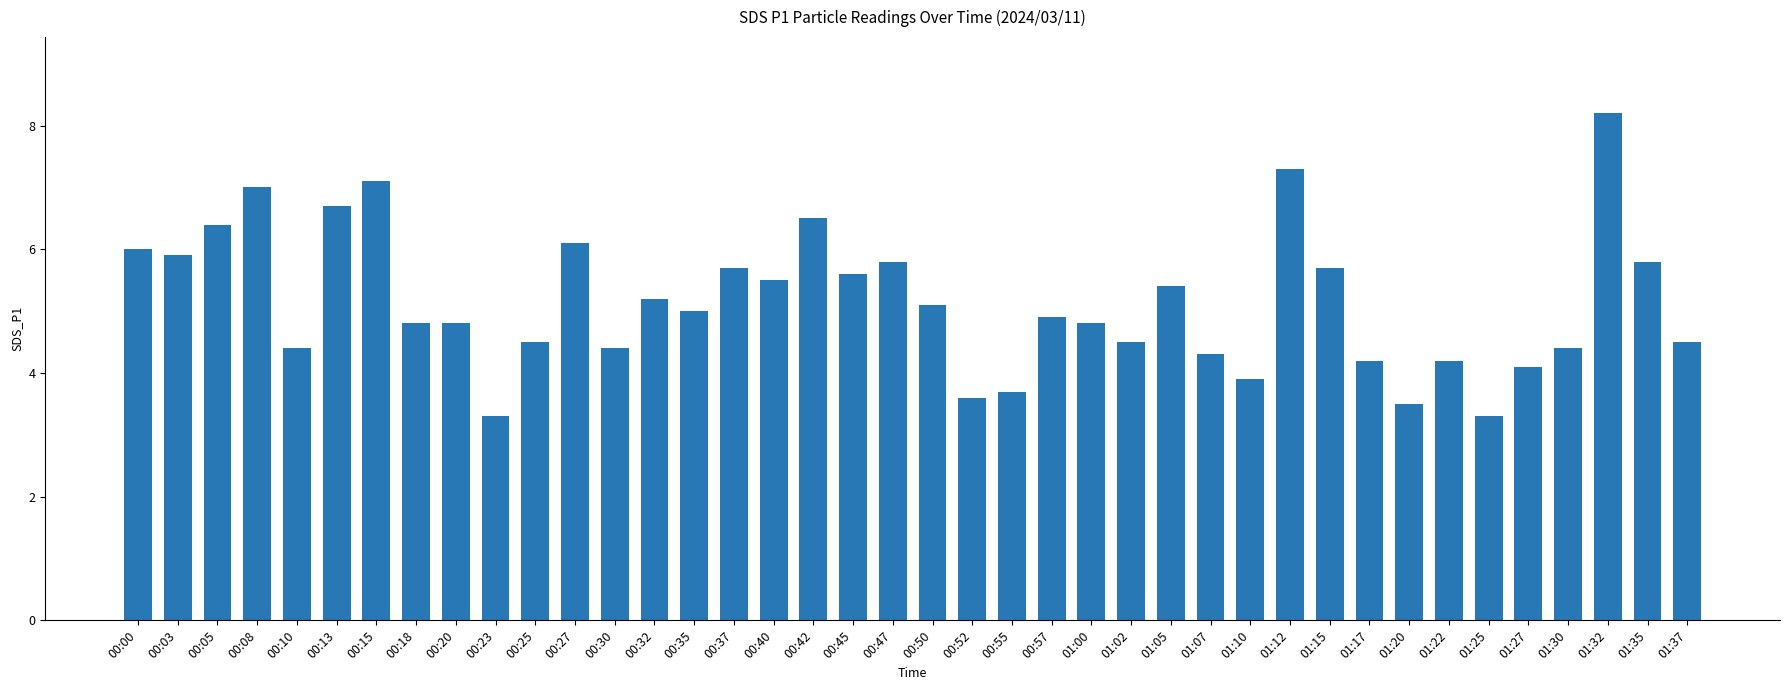

The chart shows a value of 2.3 at 01:27. True or false?

False